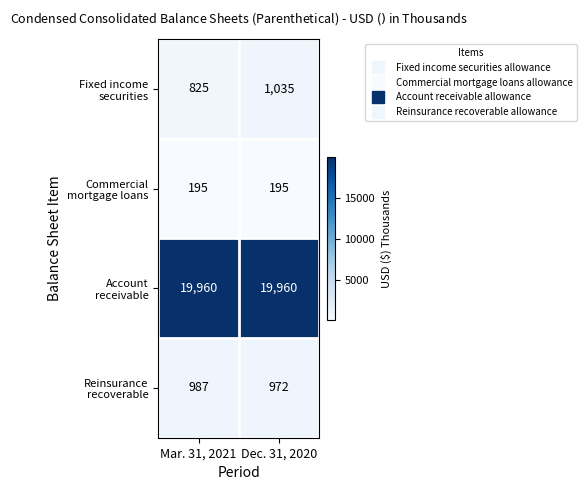

What is the greatest value displayed?

19960